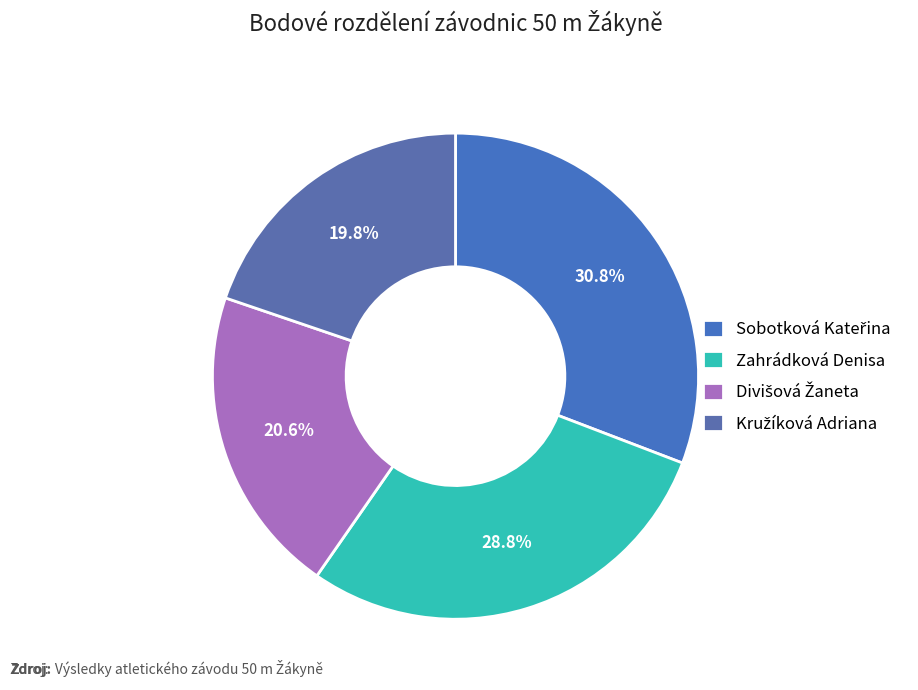

What is the ratio of the value at Divišová Žaneta to the value at Zahrádková Denisa?

0.7